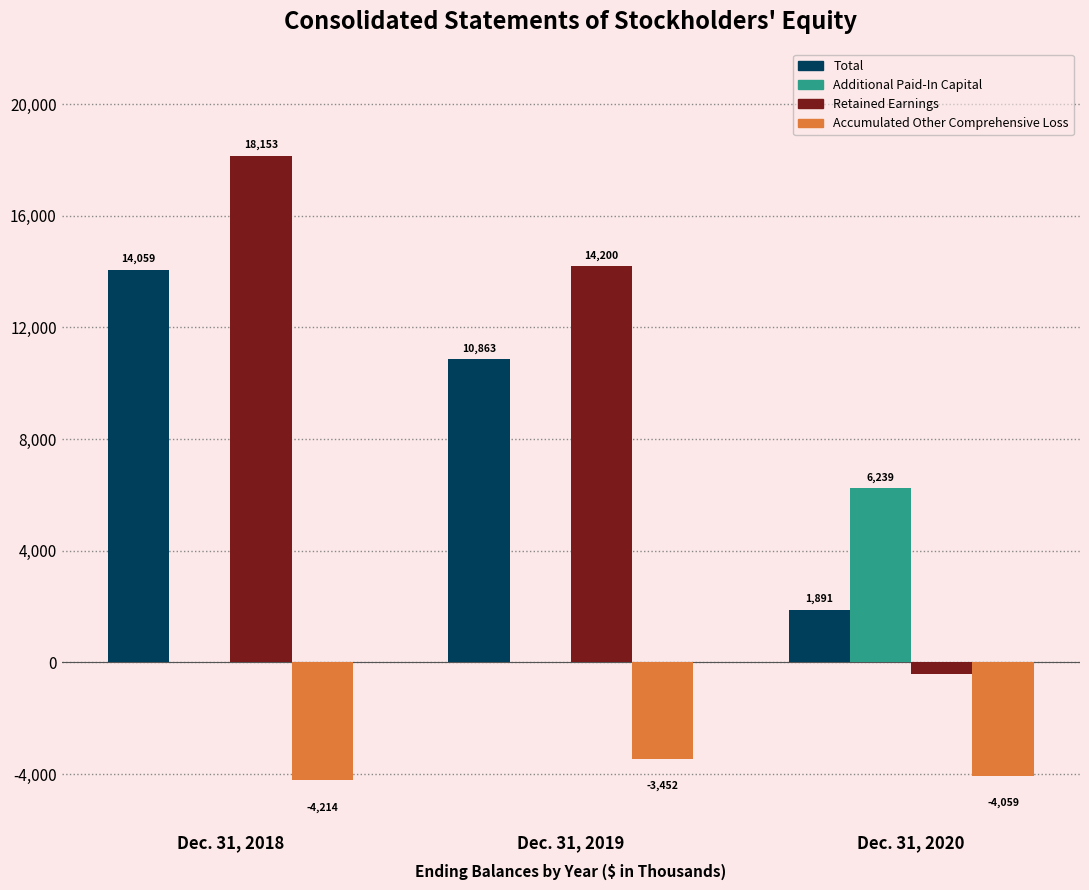

Where is Retained Earnings nearest to the value 8875?

Dec. 31, 2019